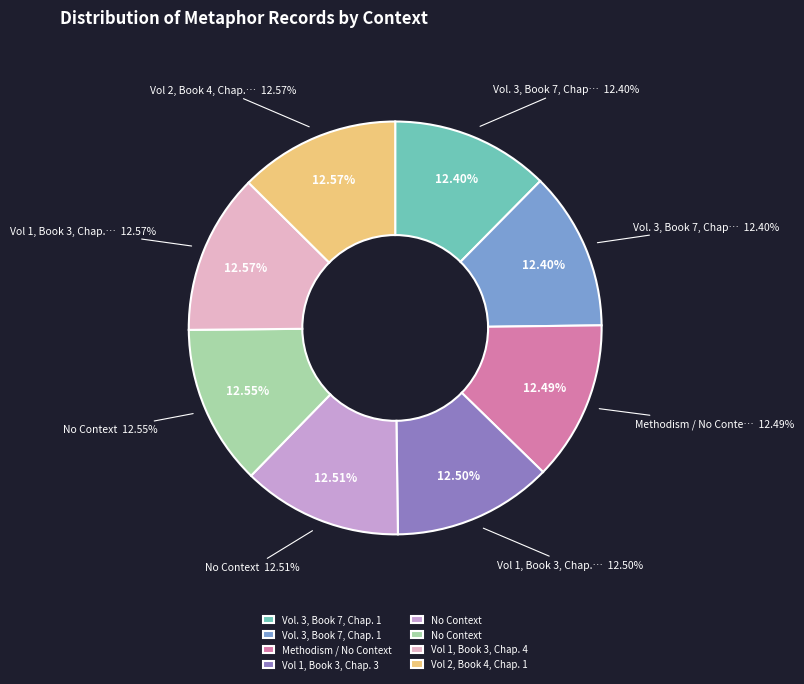

How much of the chart is everything except Vol 1, Book 3, Chap. 4 (#13118)?

87.4%